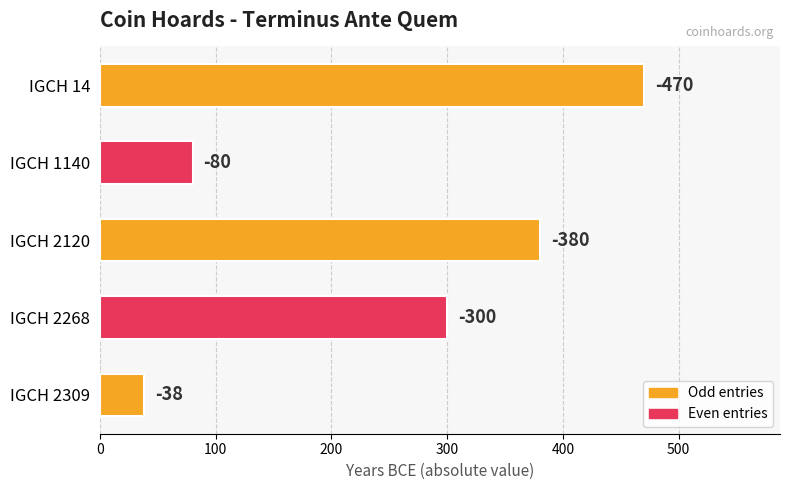

Does the chart contain any negative values?

No